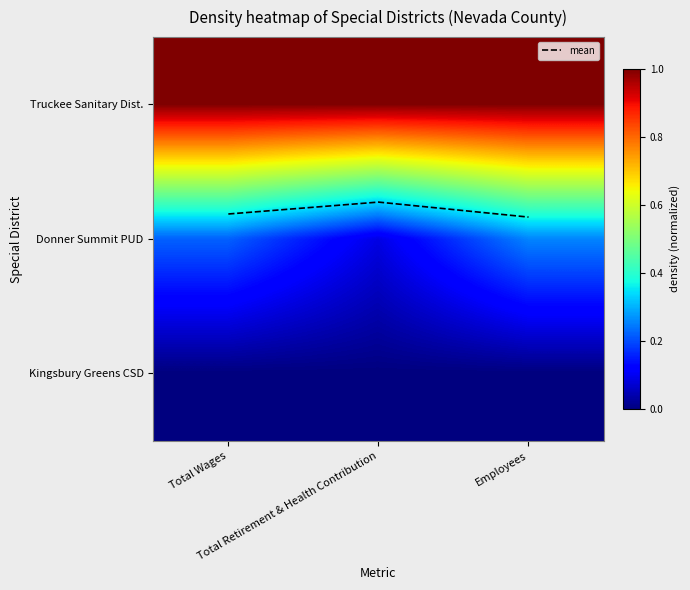

Is the value of mean at Employees greater than the value of Donner Summit PUD at Total Retirement & Health Contribution?

Yes